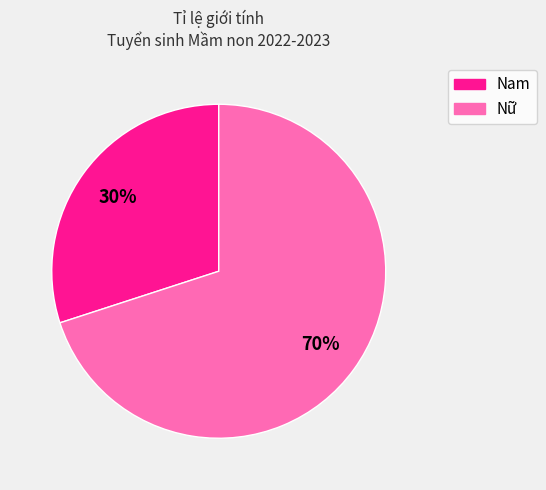

To the nearest percent, what is the difference between the Nữ and Nam slice percentages?

40%